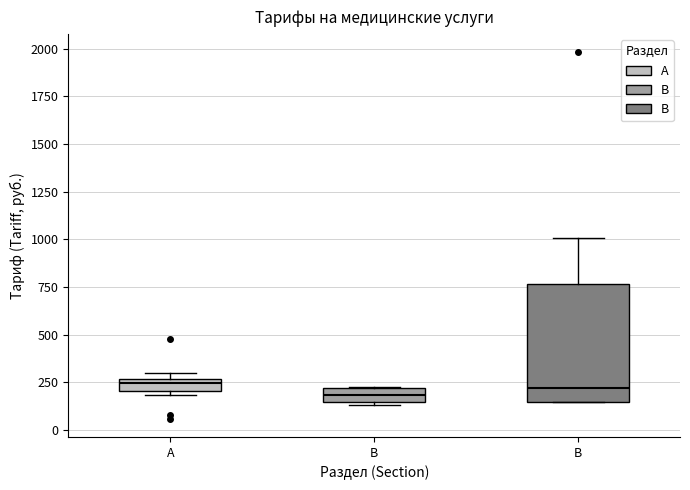

Where is the lower edge of the box for В on the y-axis? The values are not printed on the chart, so give them approximately, as read against the axis.

150